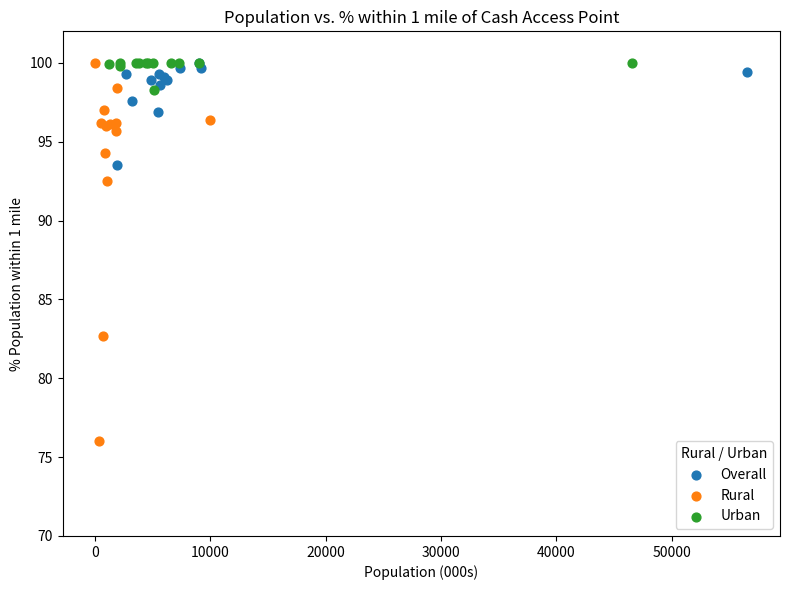

Which series has the widest spread of Y values?

Rural